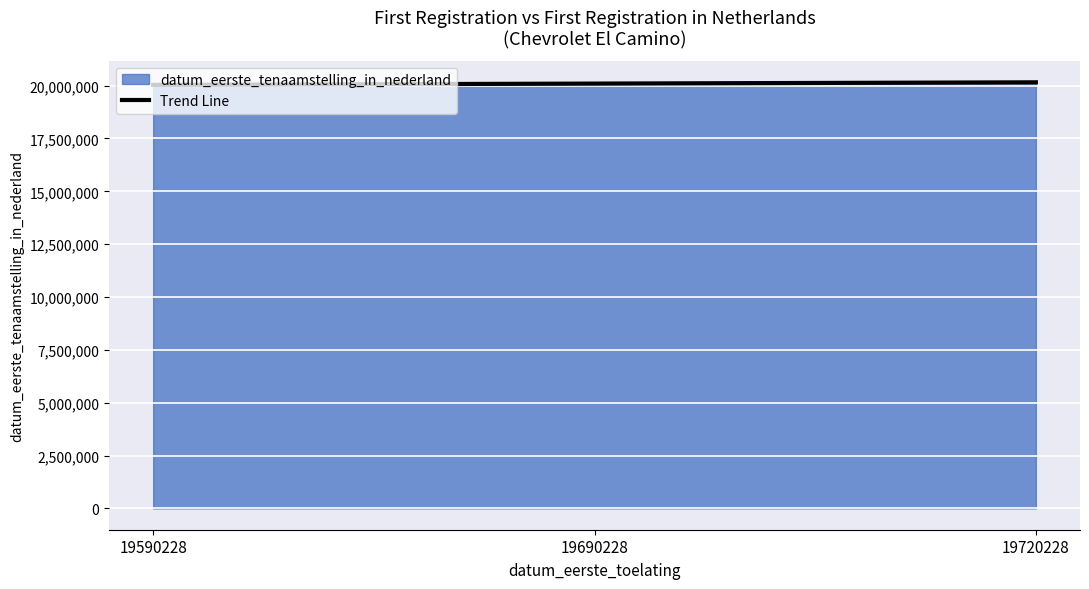

The datum_eerste_tenaamstelling_in_nederland series shows 20171004.0 at 19720228. True or false?

True